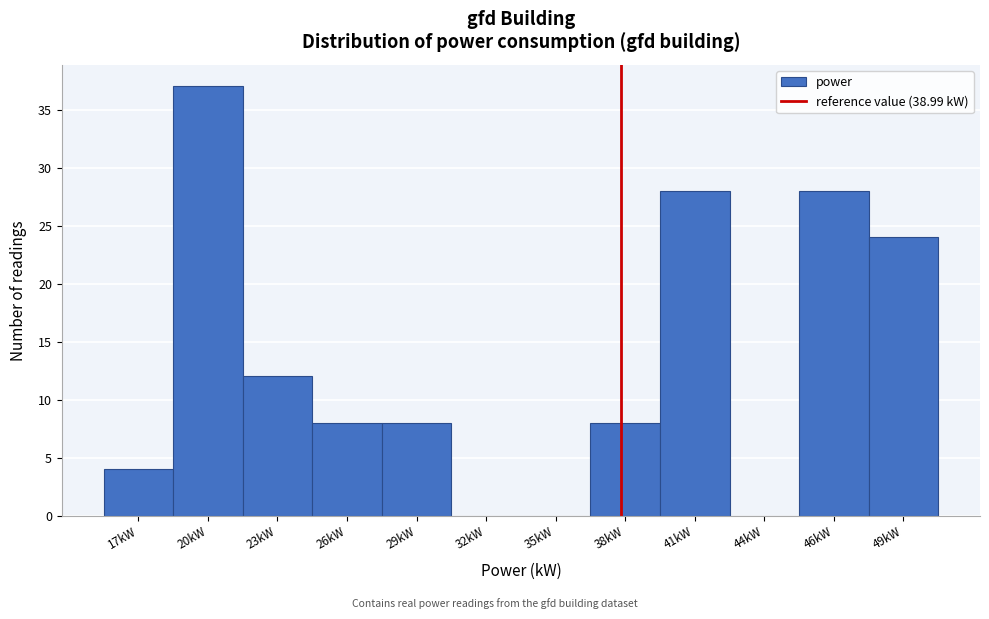

Reading left to right, what are all the values shown in this chart?

17kW=4	20kW=37	23kW=12	26kW=8	29kW=8	32kW=0	35kW=0	38kW=8	41kW=28	44kW=0	46kW=28	49kW=24